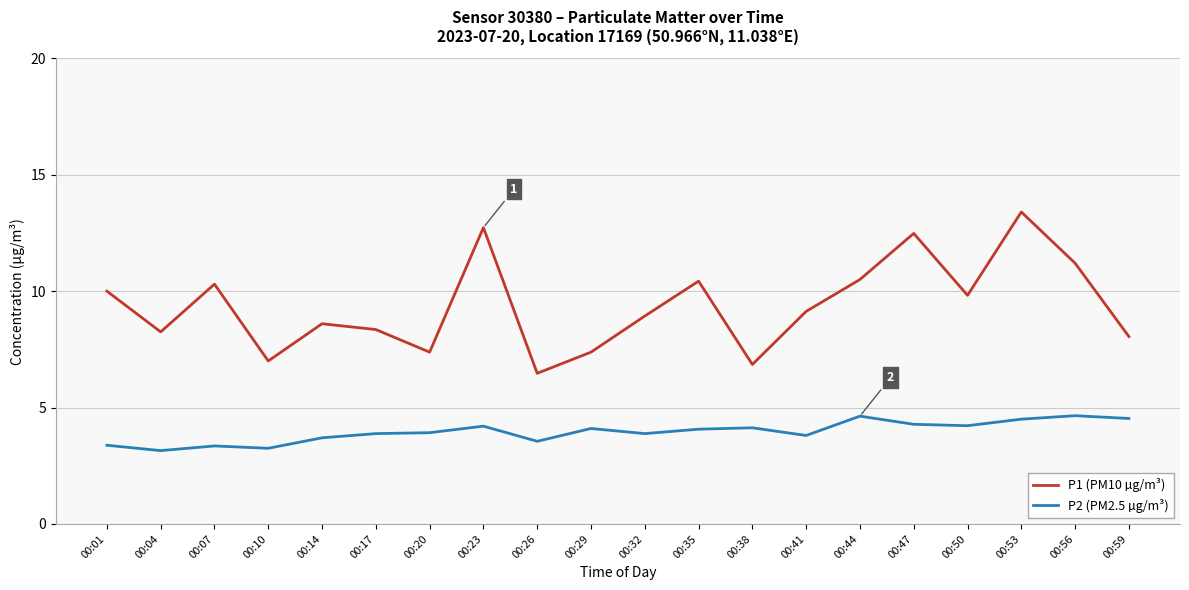

Does the chart display data point markers on the line(s)?

No